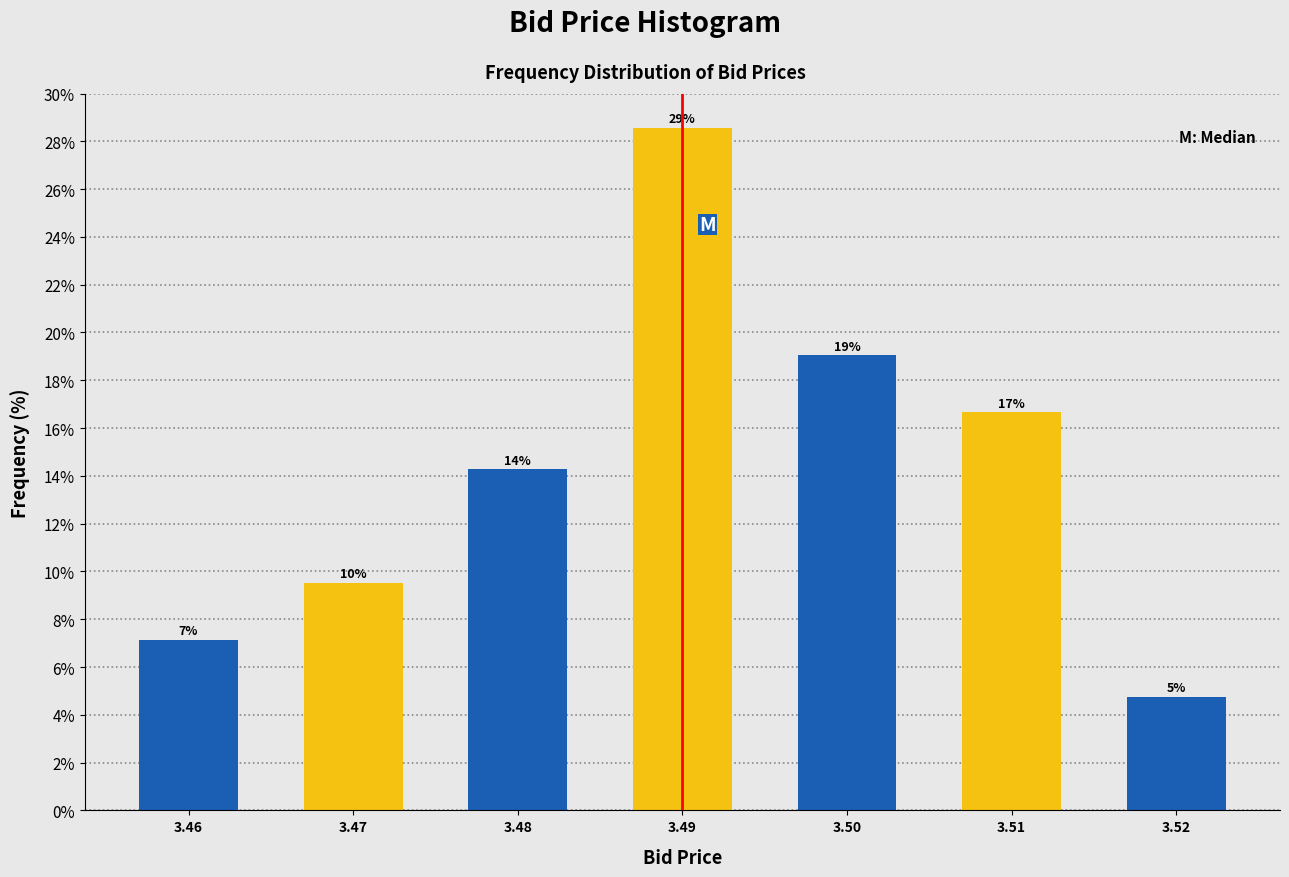

Are the bars horizontal?

No